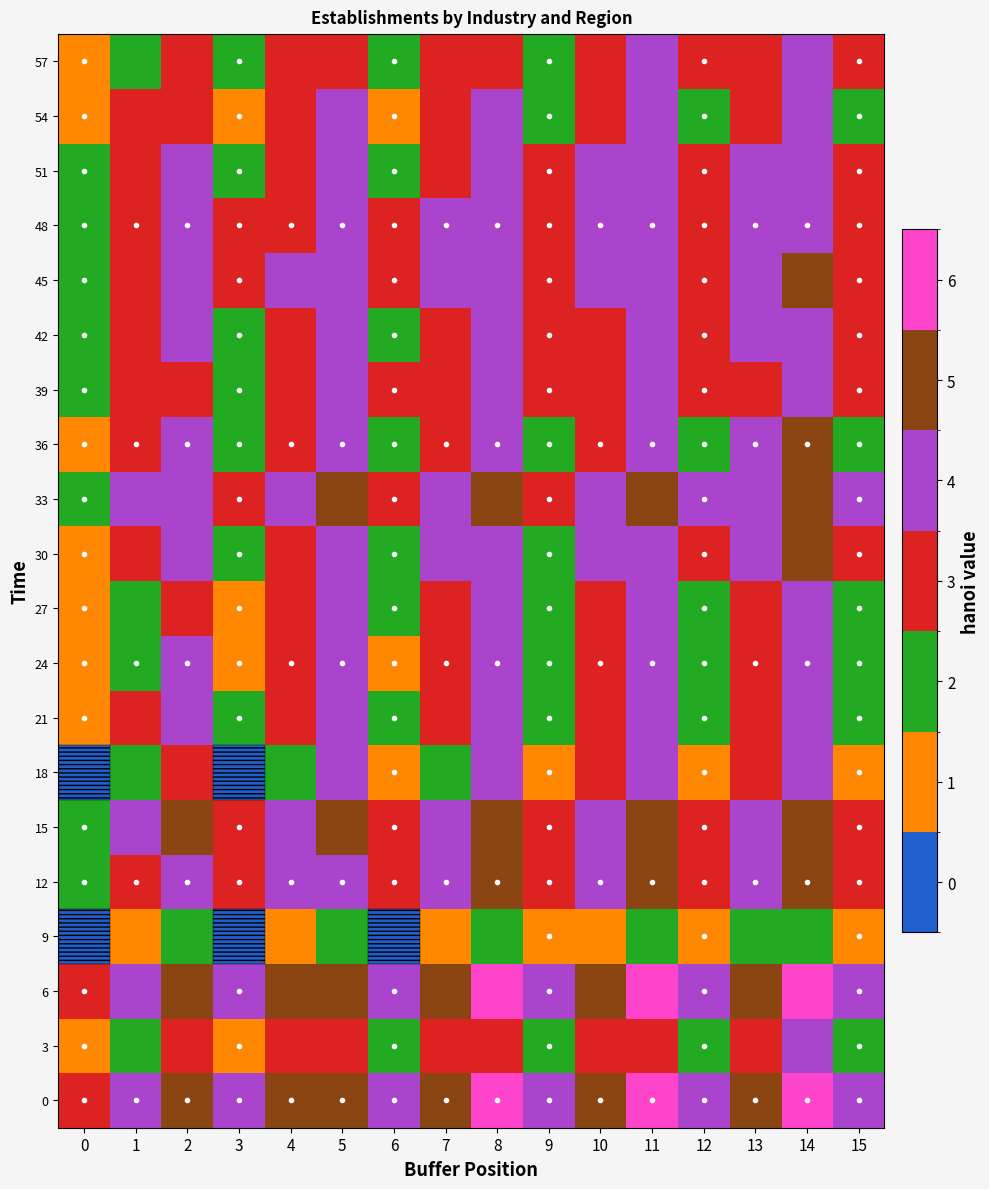

Which has a higher value, 11 or 14?

11